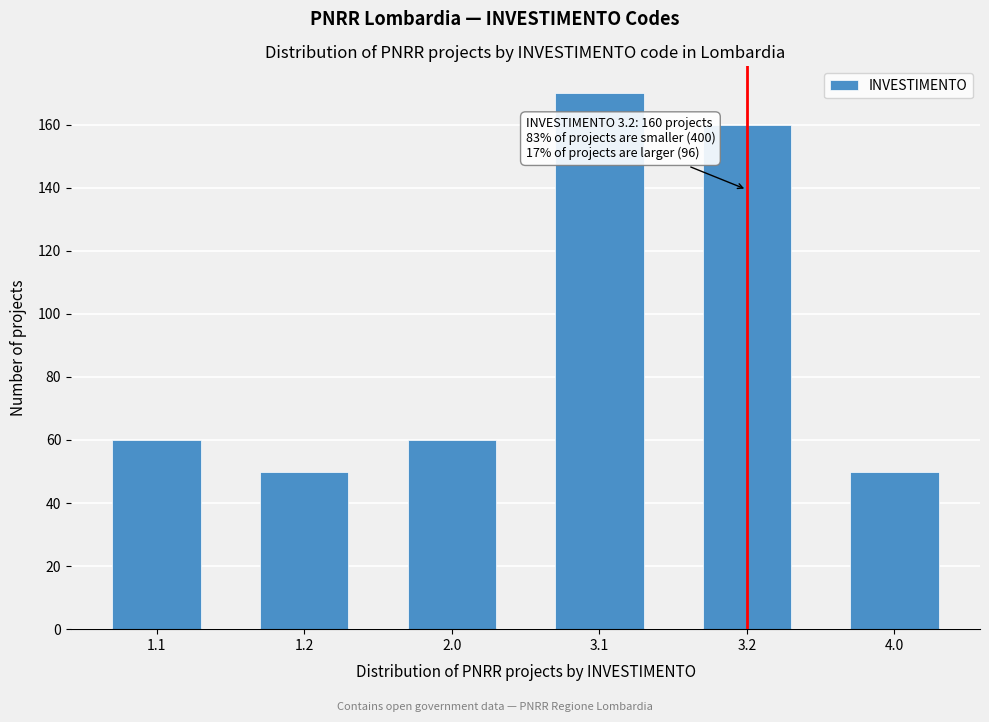

Reading left to right, what are all the values shown in this chart?

1.1=60	1.2=50	2.0=60	3.1=170	3.2=160	4.0=50